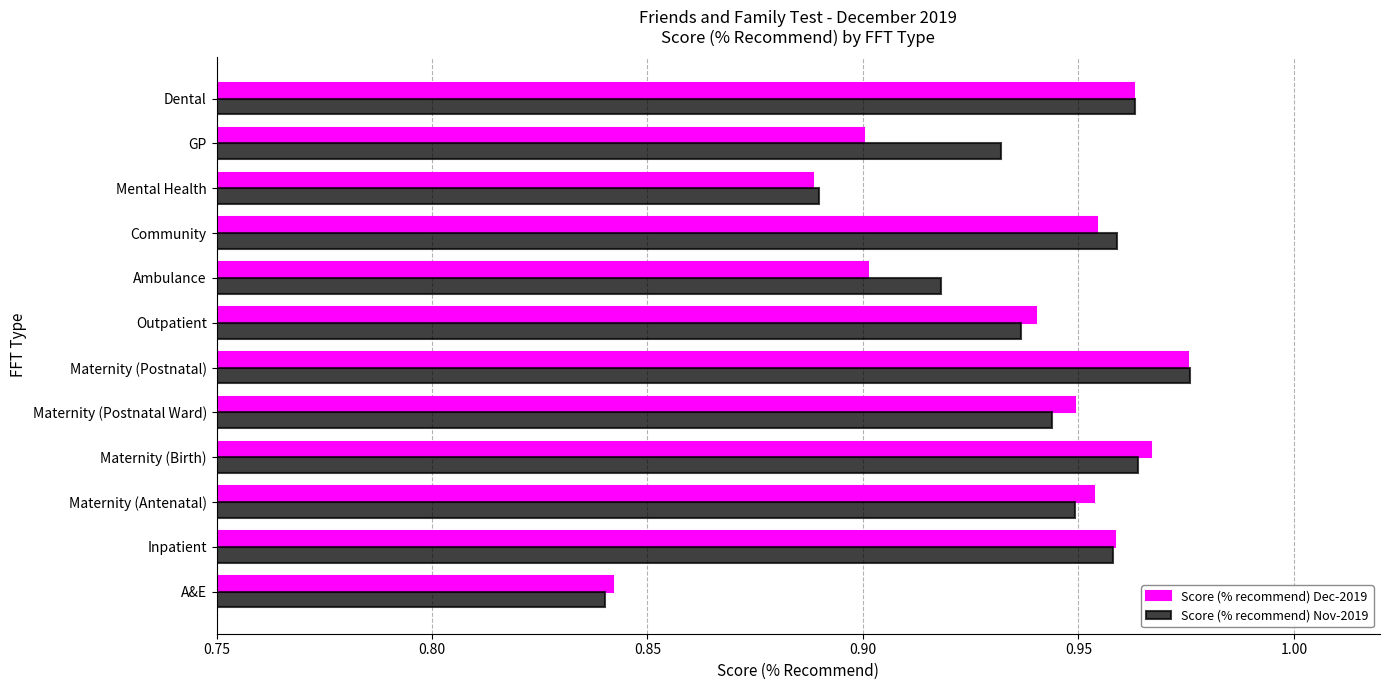

Count the Score (% recommend) Nov-2019 values in the range 0 to 1.

12